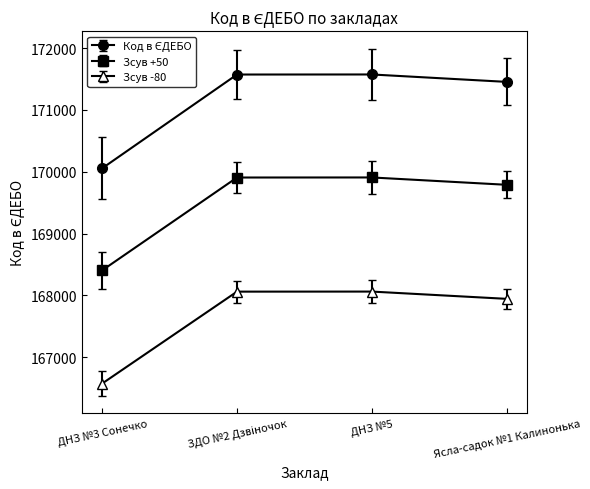

What is the label of the 3rd point from the left?

ДНЗ №5